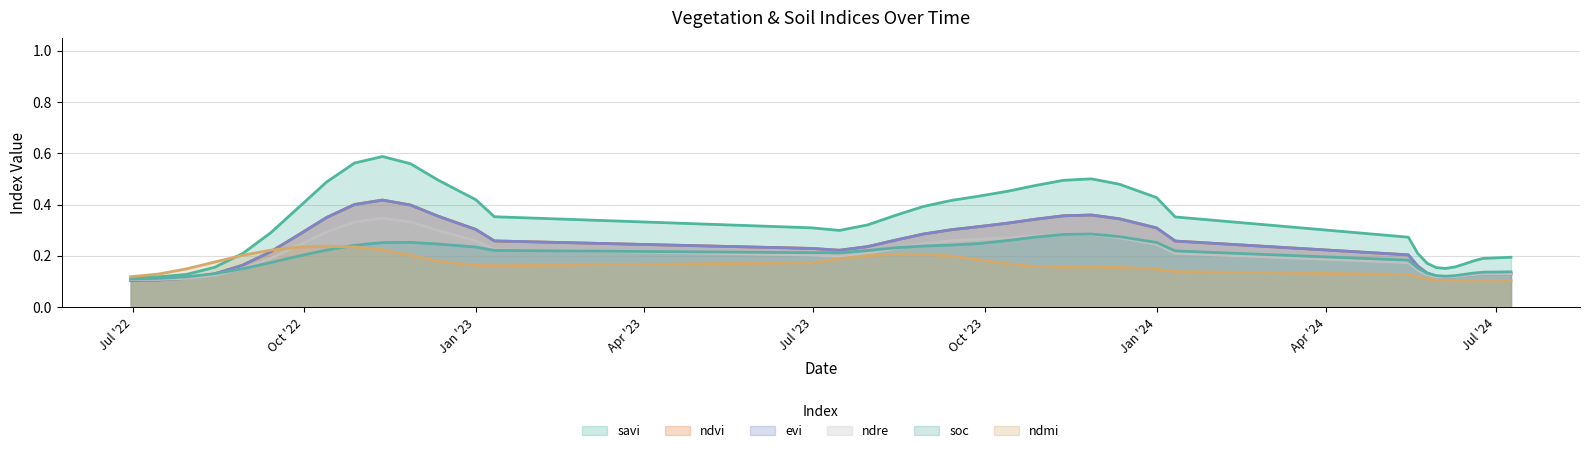

What is the sum of all evi values?

9.1